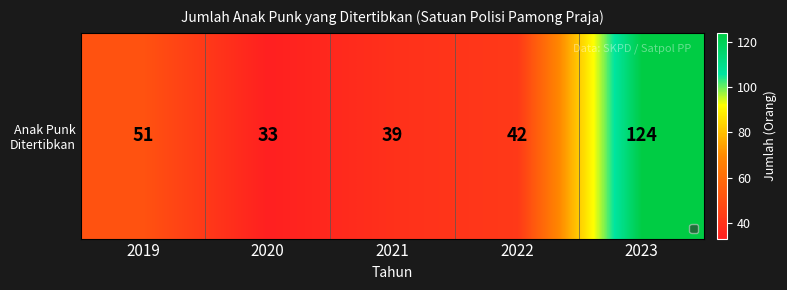

Rank the categories by value from lowest to highest.

2020, 2021, 2022, 2019, 2023